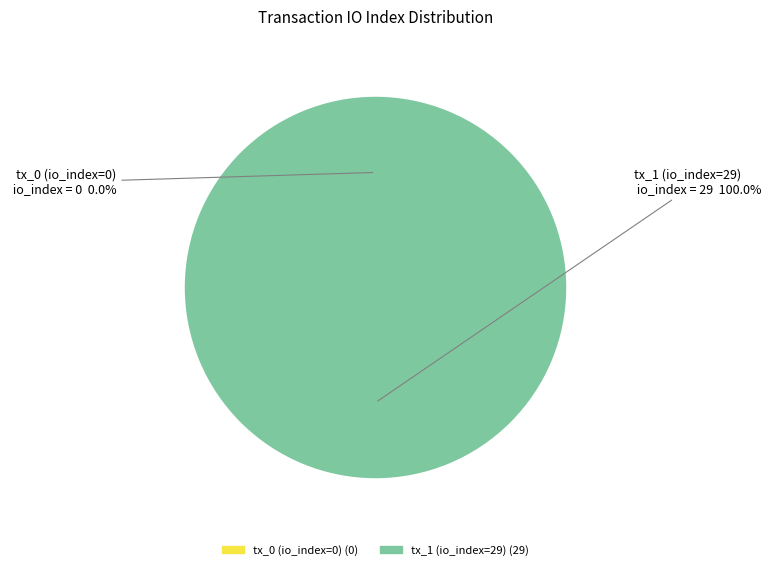

Combined, what portion of the pie is tx_1 (io_index=29) and tx_0 (io_index=0)?

100.0%